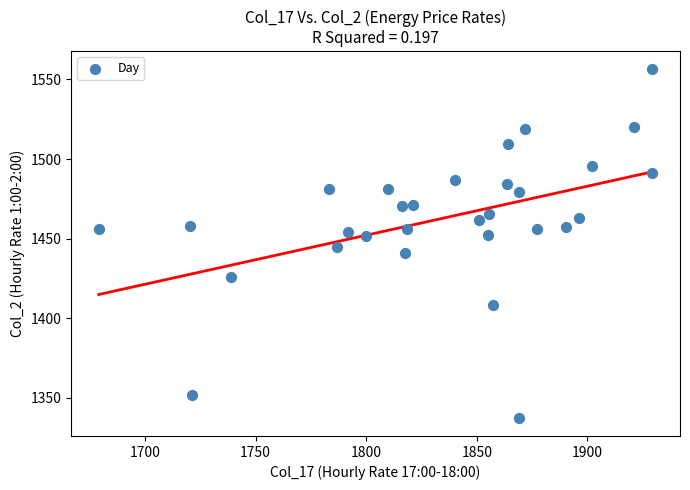

What is the range of X values (max minus min)?

250.3